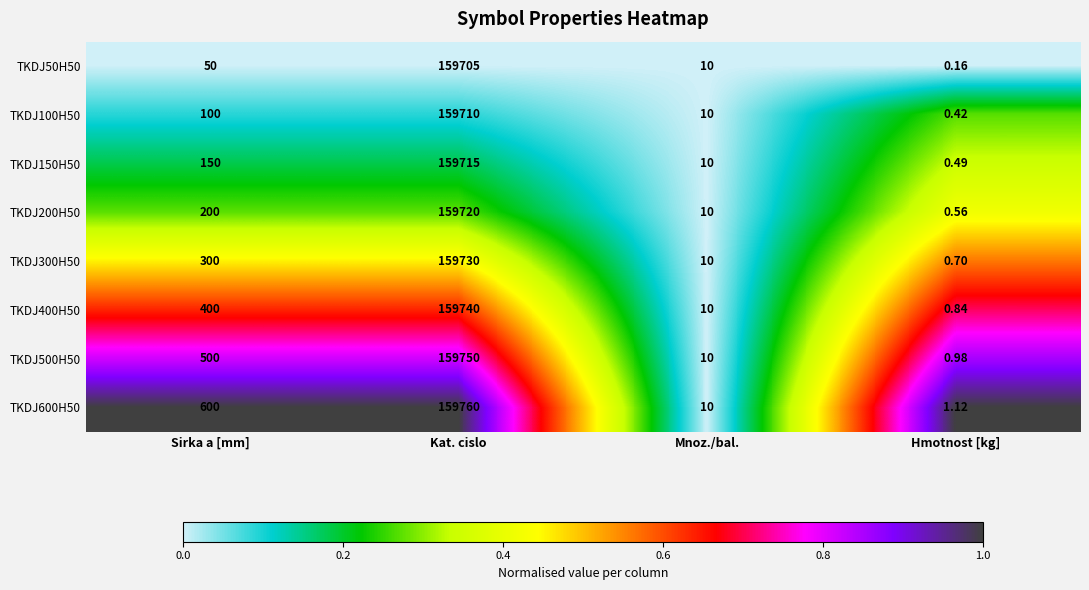

What is the total value across all series at Kat. cislo?

1277830.0